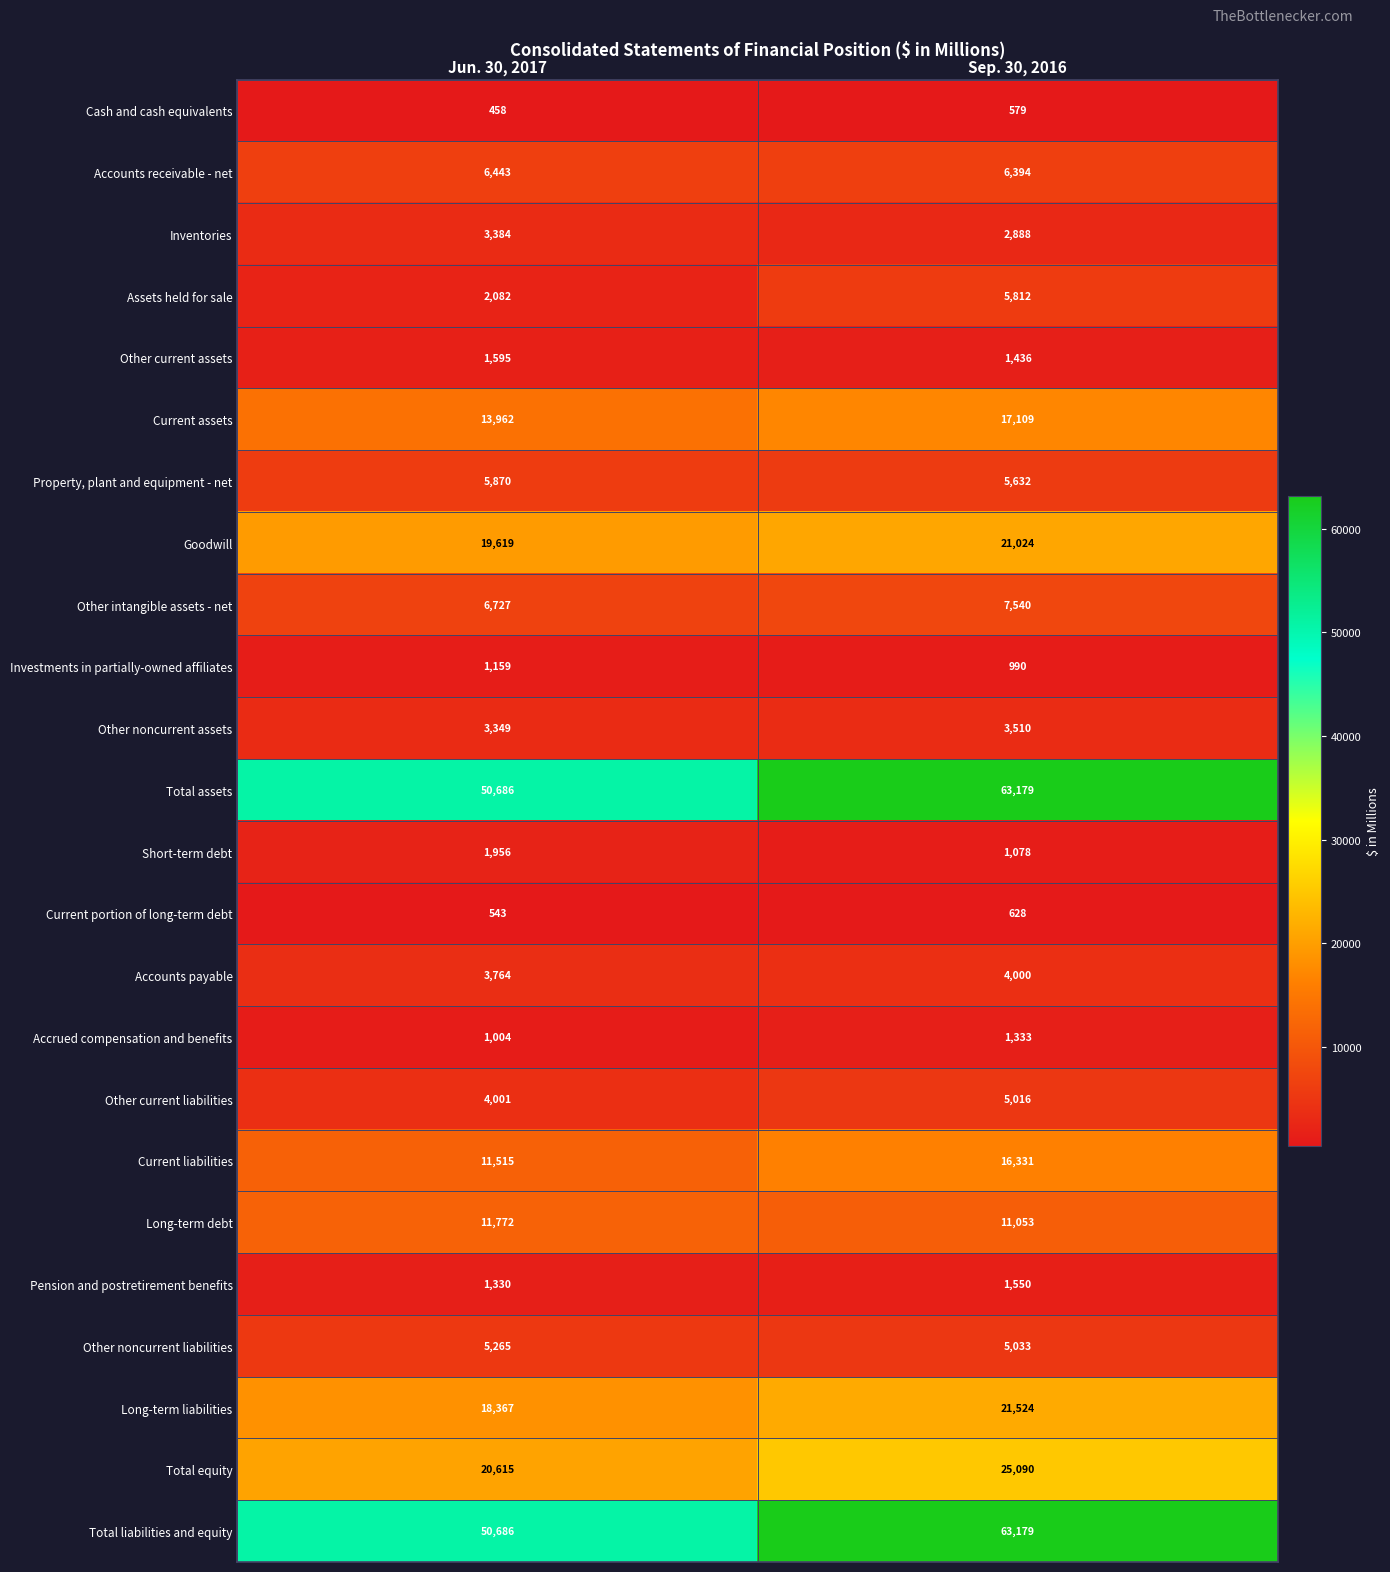

Which category has the lowest value across all series?

Jun. 30, 2017